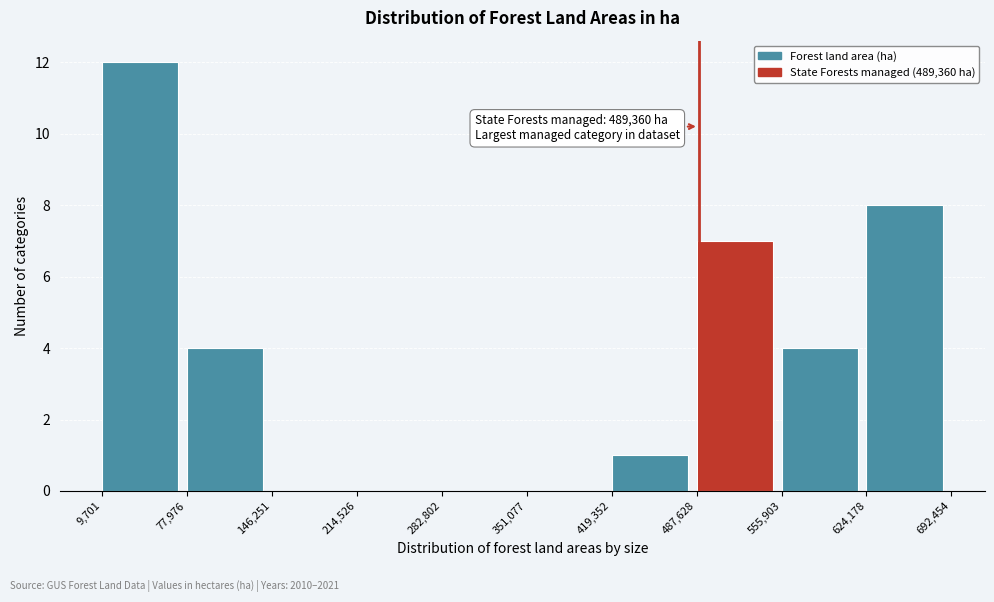

Over which range of the x-axis is the bar tallest?

9,701 to 77,976